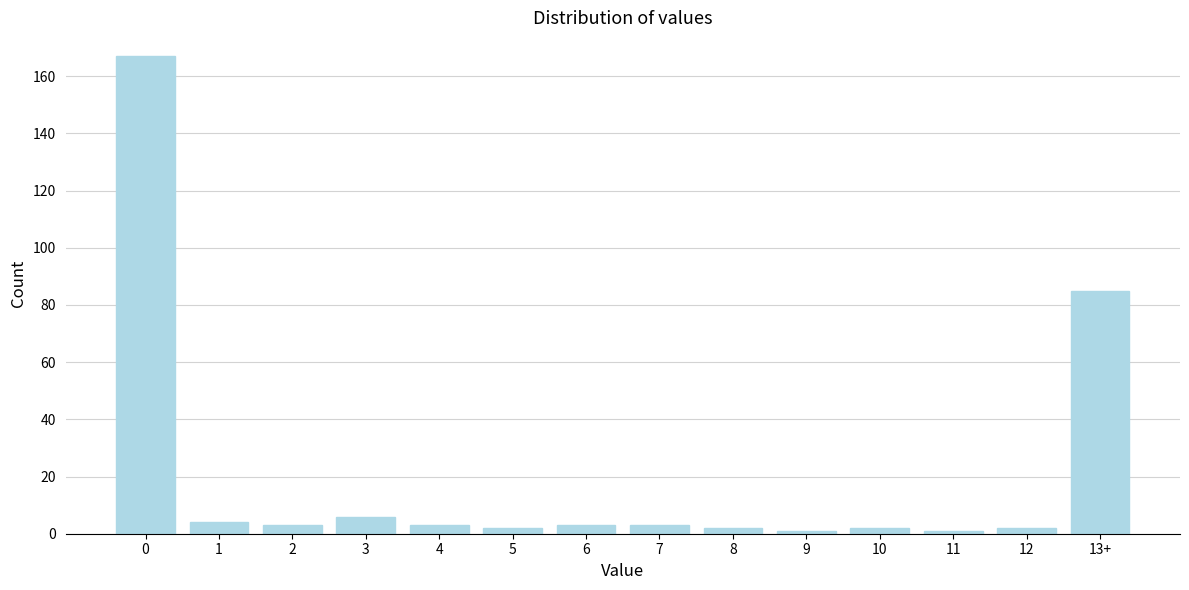

Reading left to right, extract all data points from this chart.

167	4	3	6	3	2	3	3	2	1	2	1	2	85